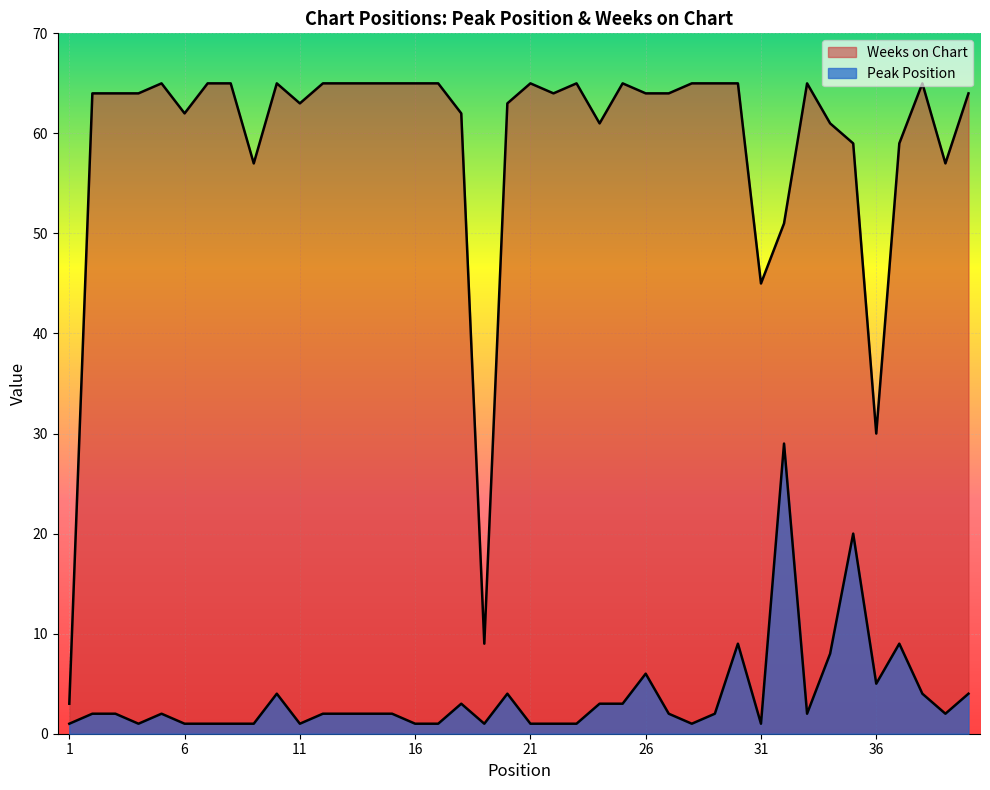

List the labels in order of Weeks on Chart value, largest first.

5, 7, 8, 10, 12, 13, 14, 15, 16, 17, 21, 23, 25, 28, 29, 30, 33, 38, 2, 3, 4, 22, 26, 27, 40, 11, 20, 6, 18, 24, 34, 35, 37, 9, 39, 32, 31, 36, 19, 1